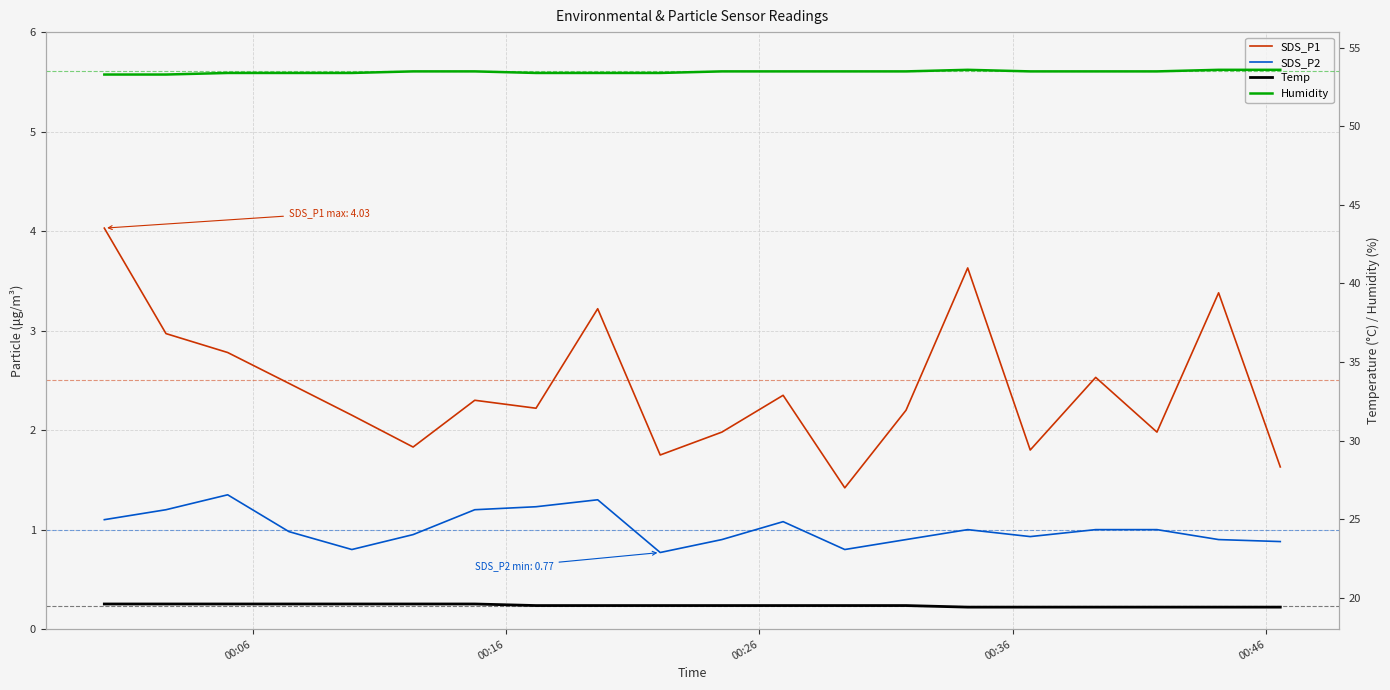

The Temp series shows 32.0 at 9. True or false?

False